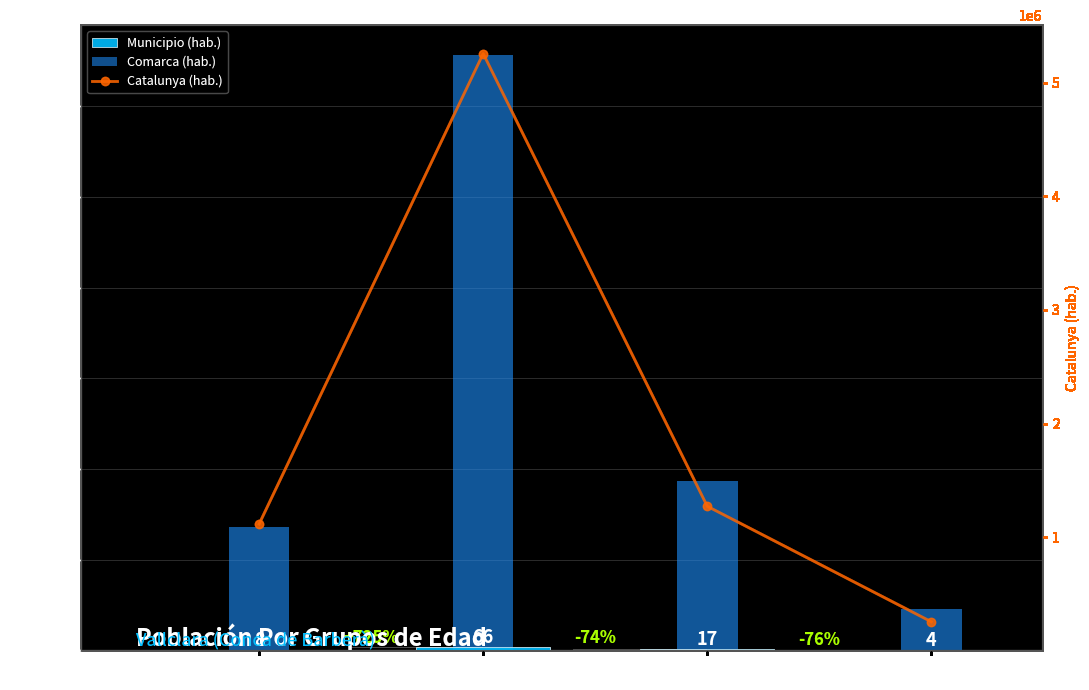

What position from the left is De 85 años y más?

4